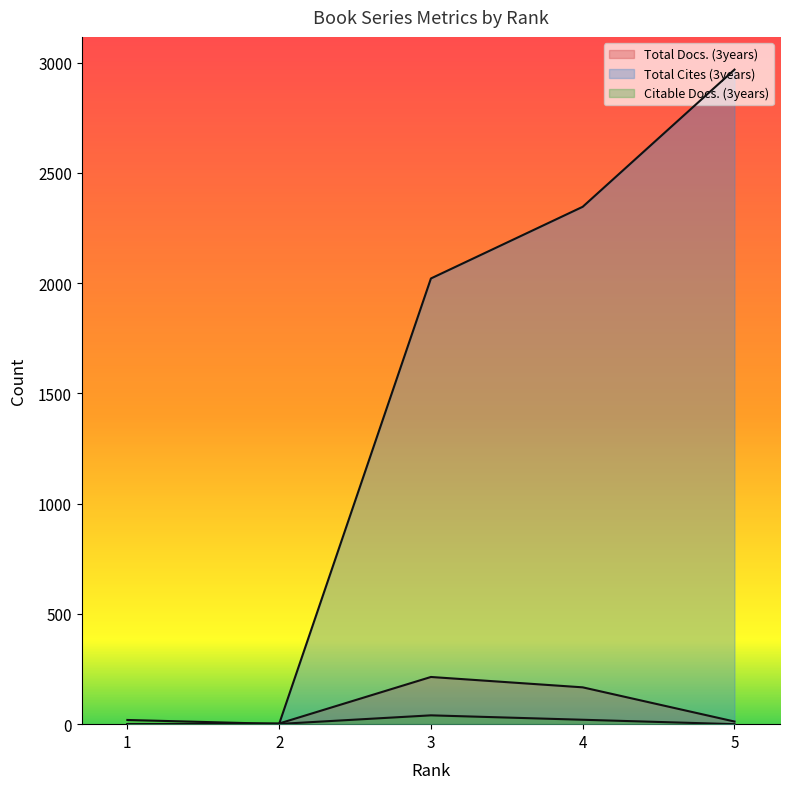

True or false: Total Docs. (3years) and Citable Docs. (3years) cross at least once.

True